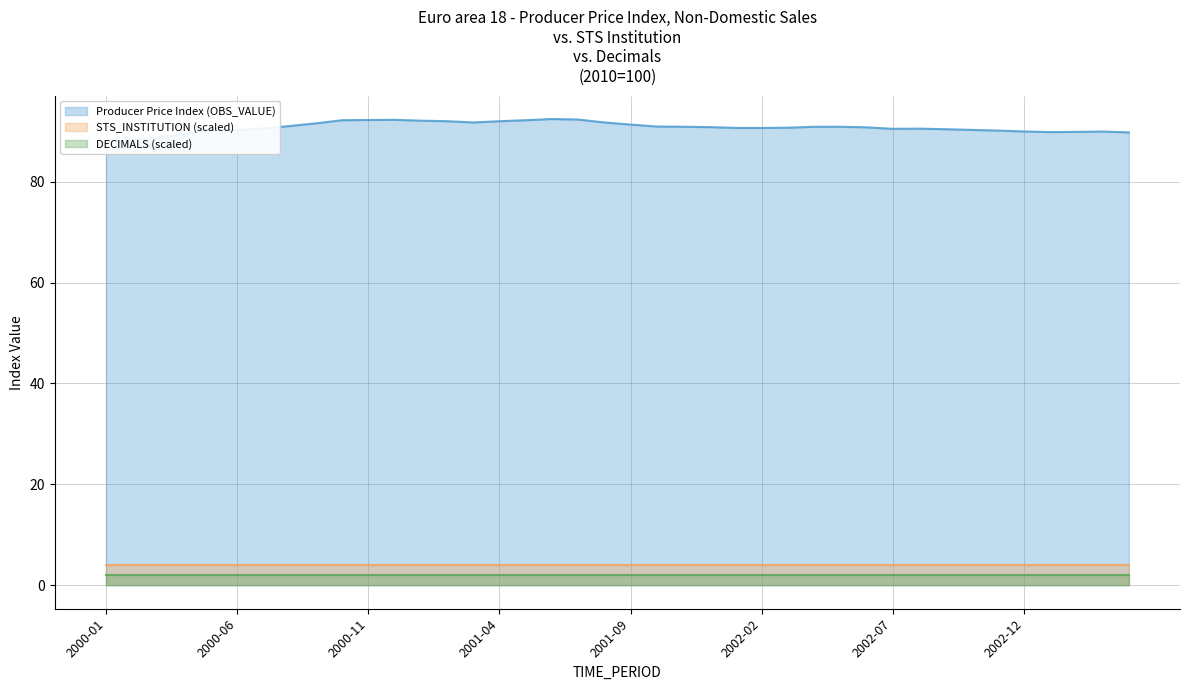

The value of Producer Price Index (OBS_VALUE) at 2001-11 is 90.9. True or false?

True